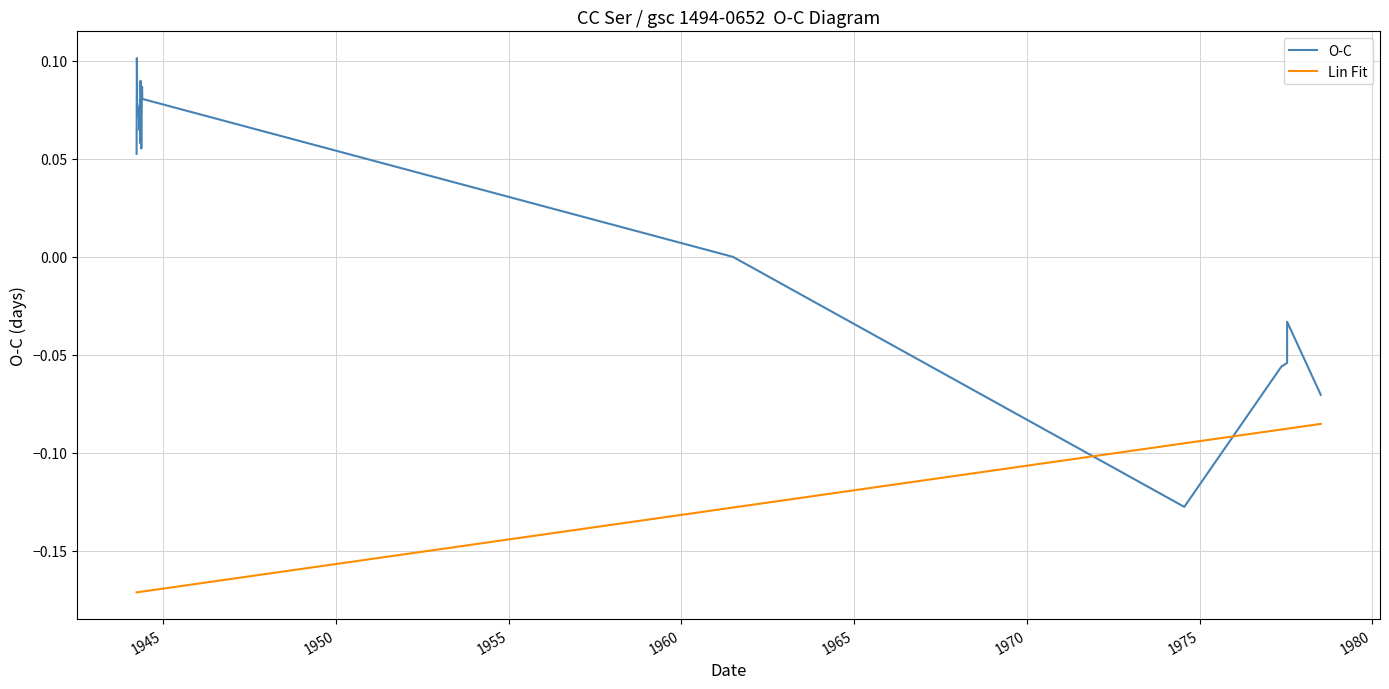

Which series has the widest spread of values?

O-C